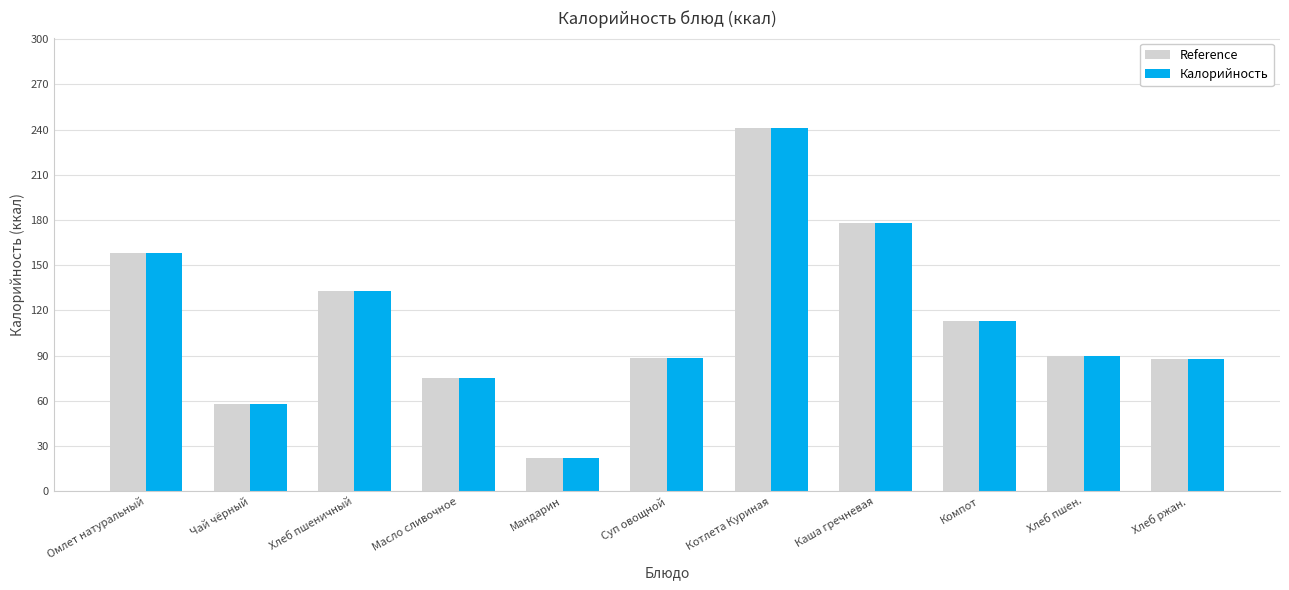

How many bars are there in total?

22